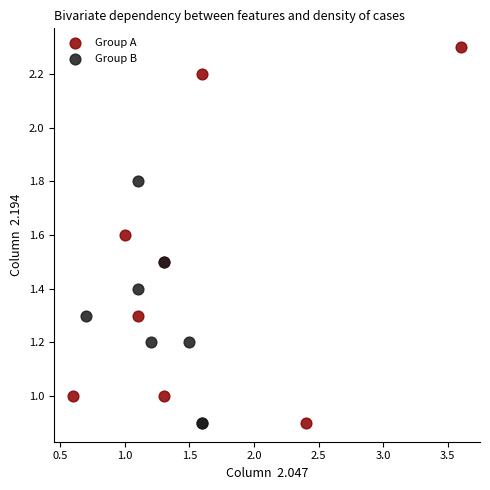

Which series has the largest Y range (max minus min)?

Group A